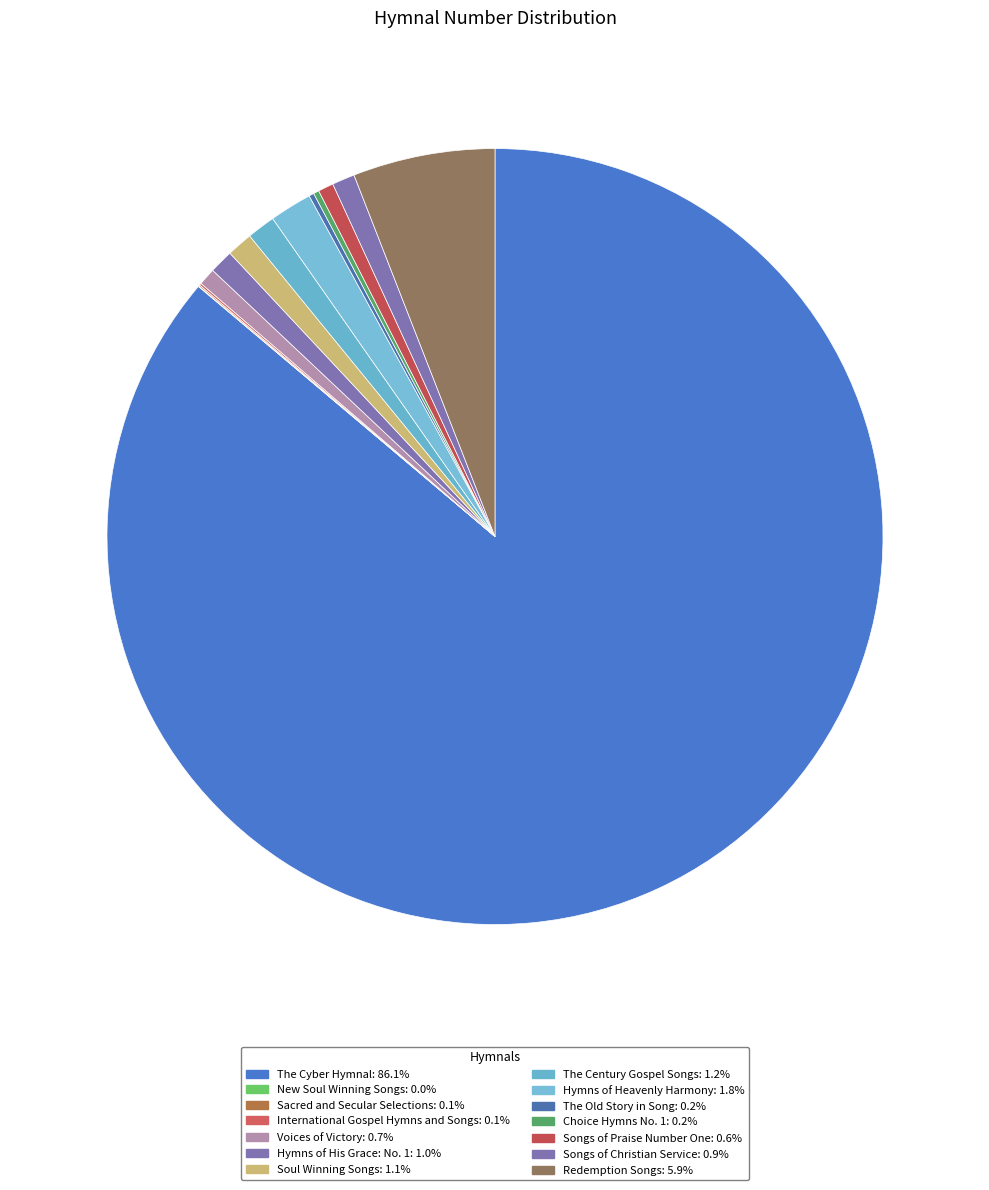

The International Gospel Hymns and Songs slice represents 0% of the pie. True or false?

True